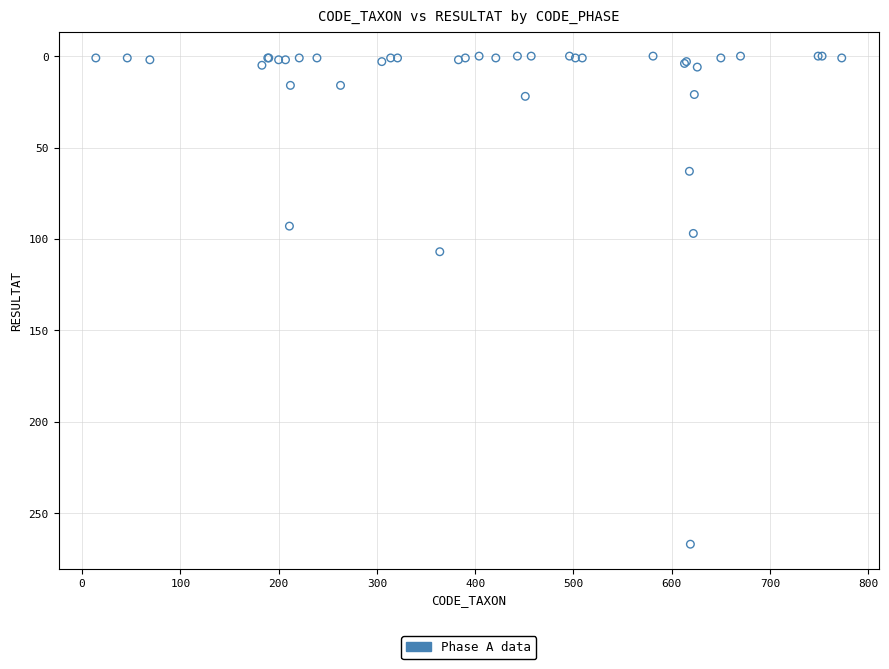

What Y value in the scatter plot is closest to 133?

107